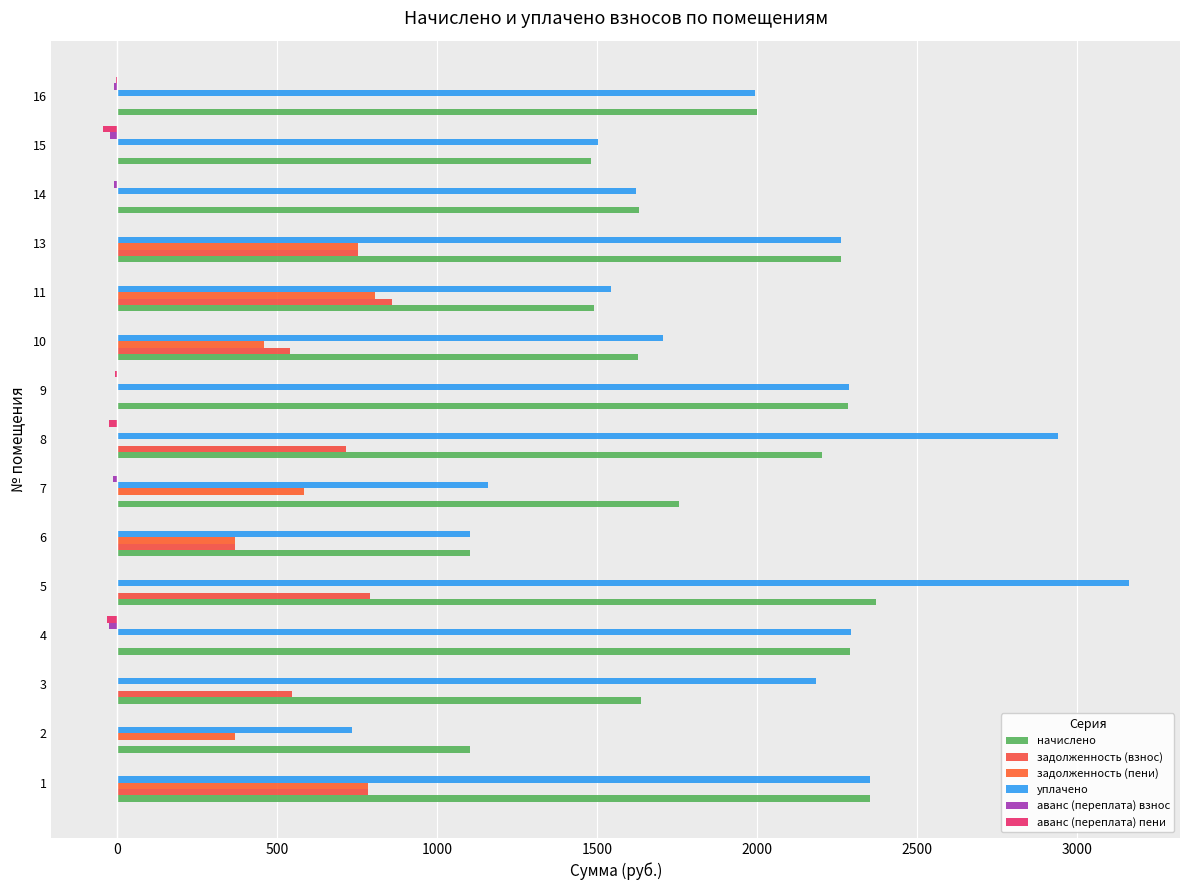

Count the number of categories in the chart.

15